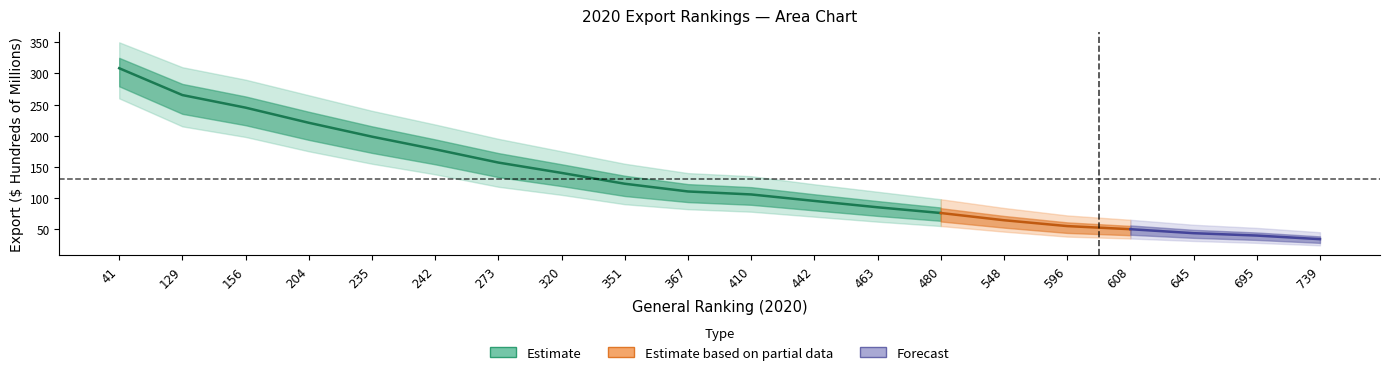

True or false: export_lower has a value of 155.0 at 235.

True